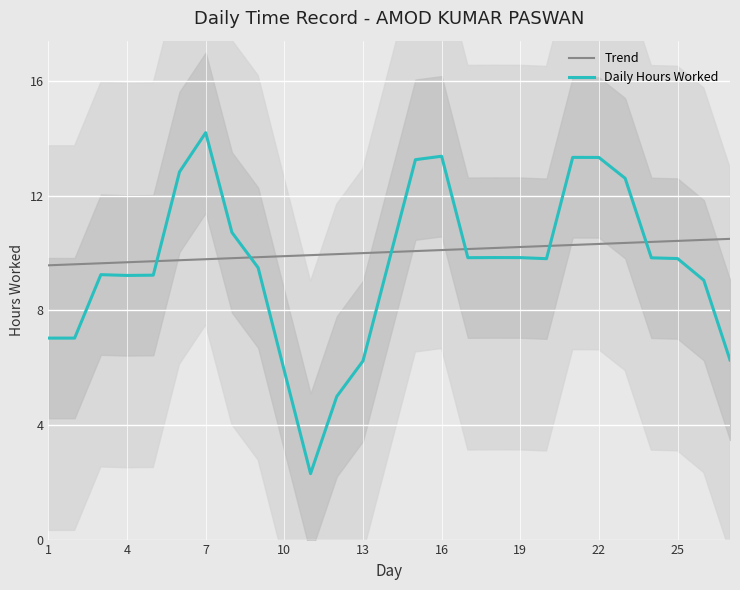

True or false: Trend has more than 2 points higher than both neighbors.

False